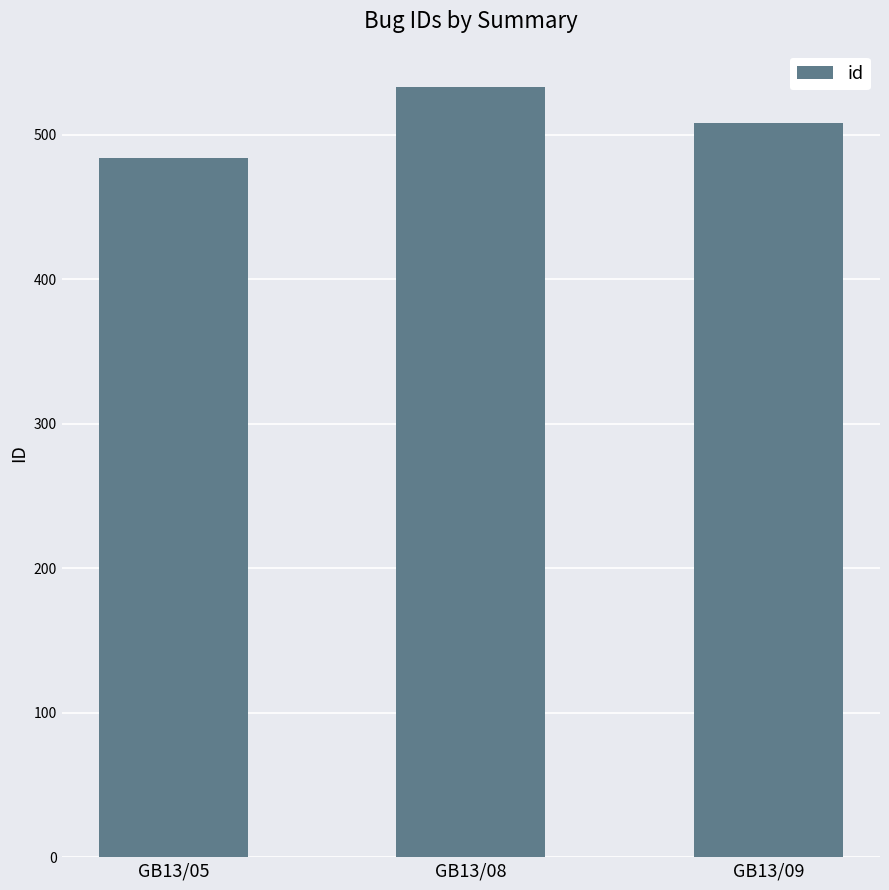

Which label corresponds to the smallest value in the chart?

GB13/05